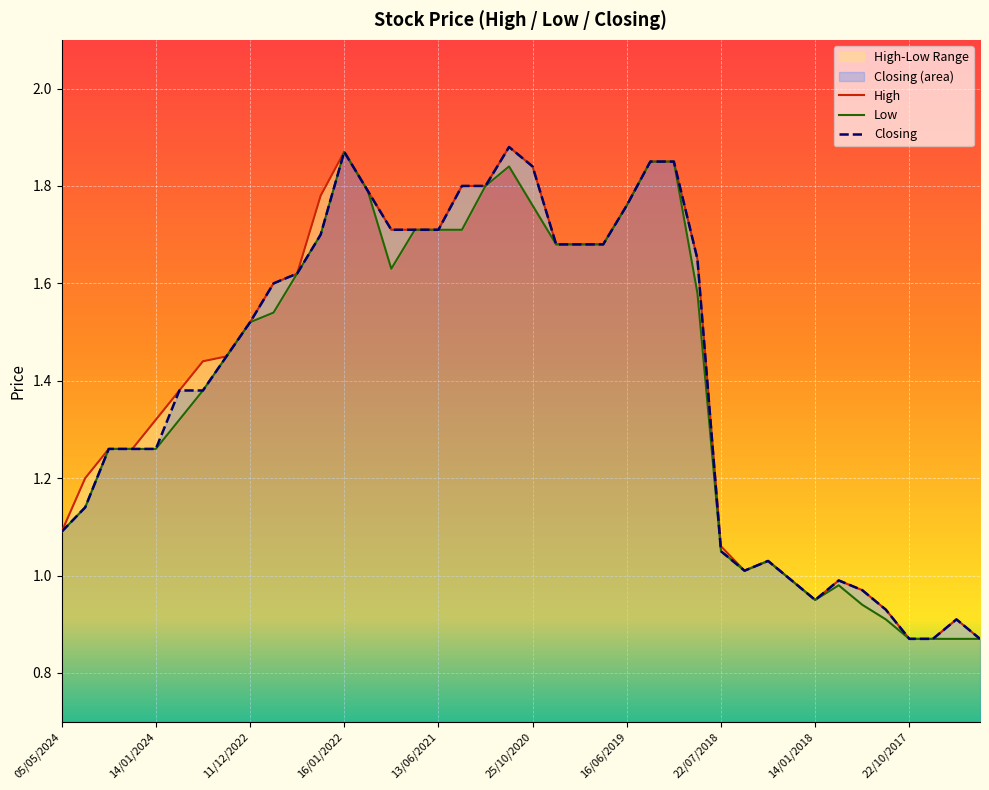

Where does the Low series first go above 1?

05/05/2024